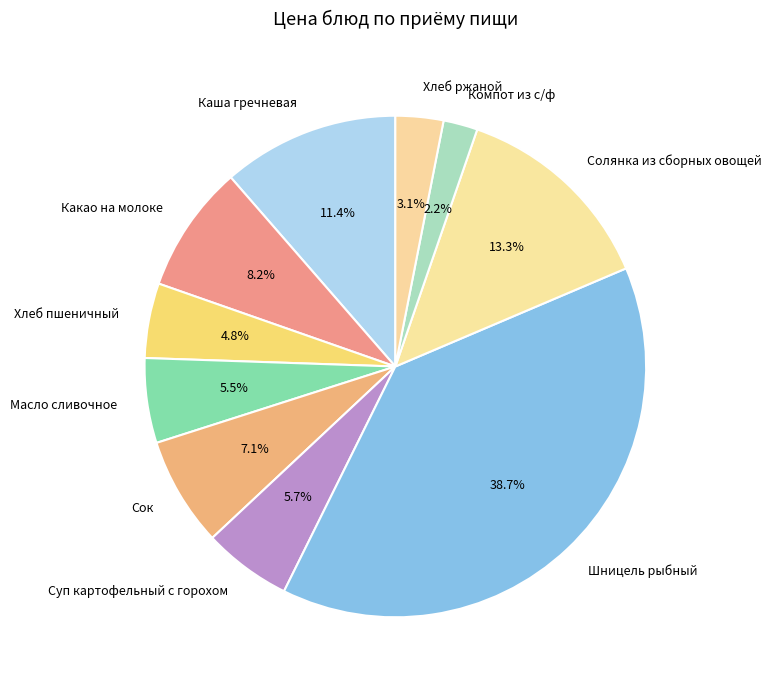

Approximately how many times larger is the value at Какао на молоке compared to Хлеб пшеничный?

1.7